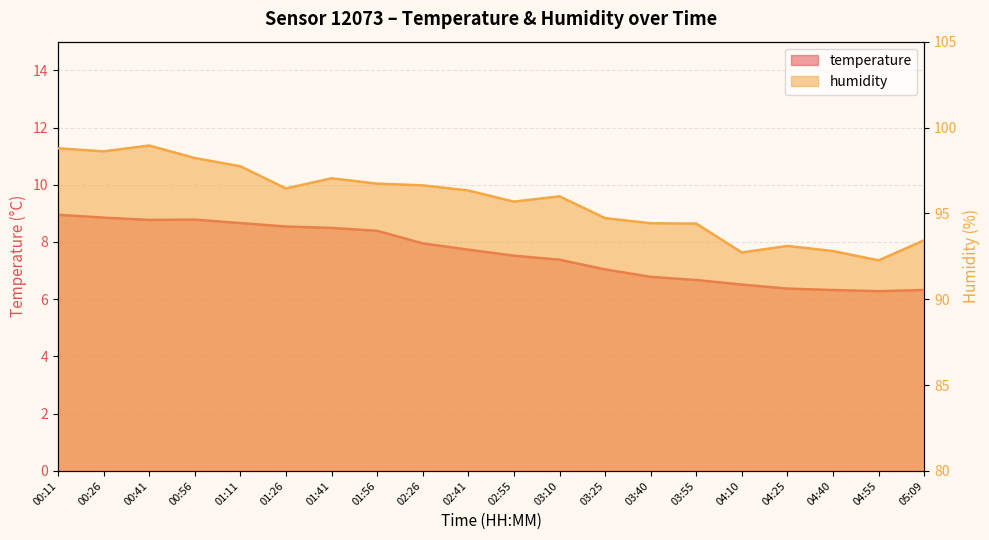

What is the sum of all temperature values?

152.3